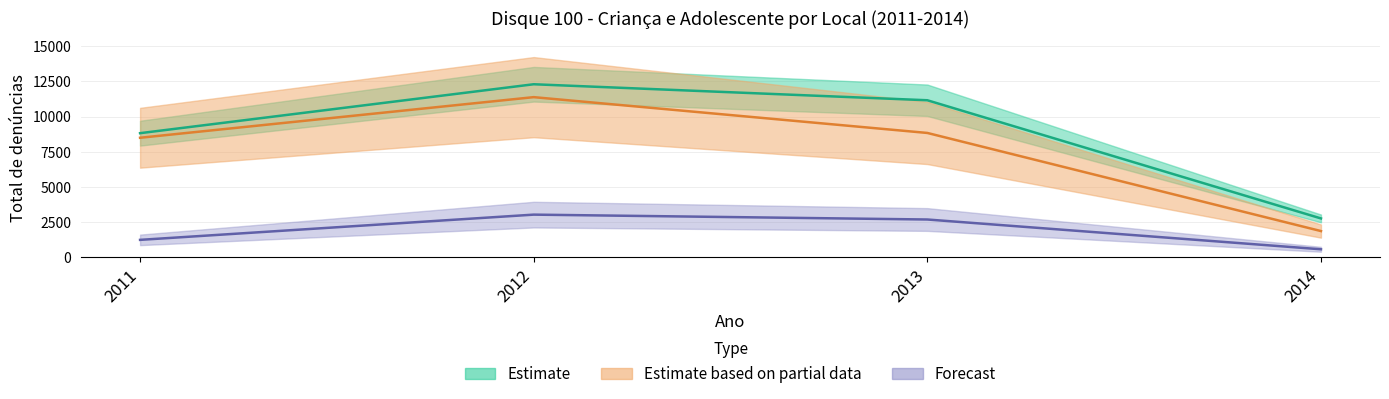

True or false: Casa da Vítima and Casa do Suspeito cross at least once.

False